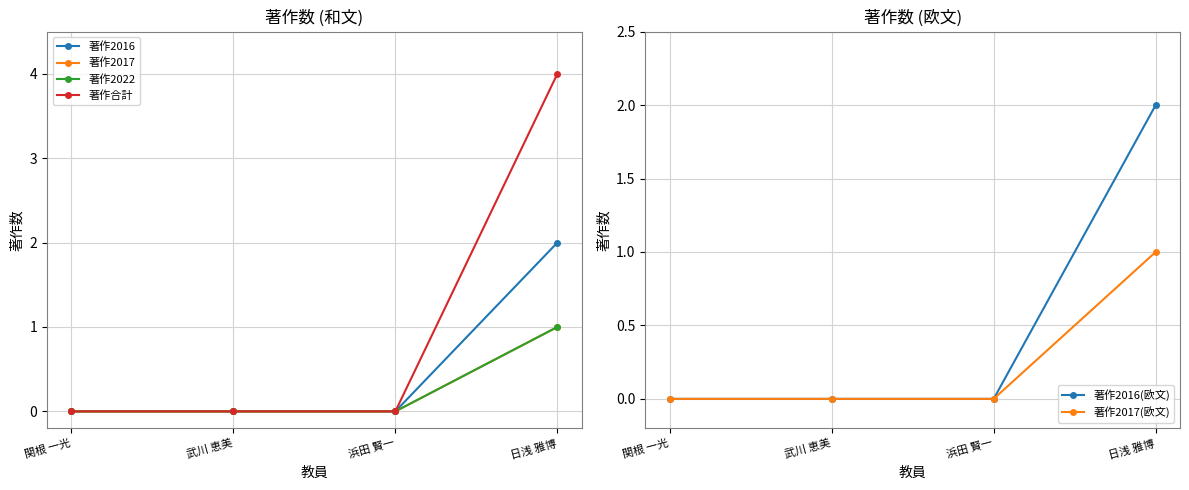

What are all the series names shown in the legend?

著作2016, 著作2017, 著作2022, 著作合計, 著作2016(欧文), 著作2017(欧文)